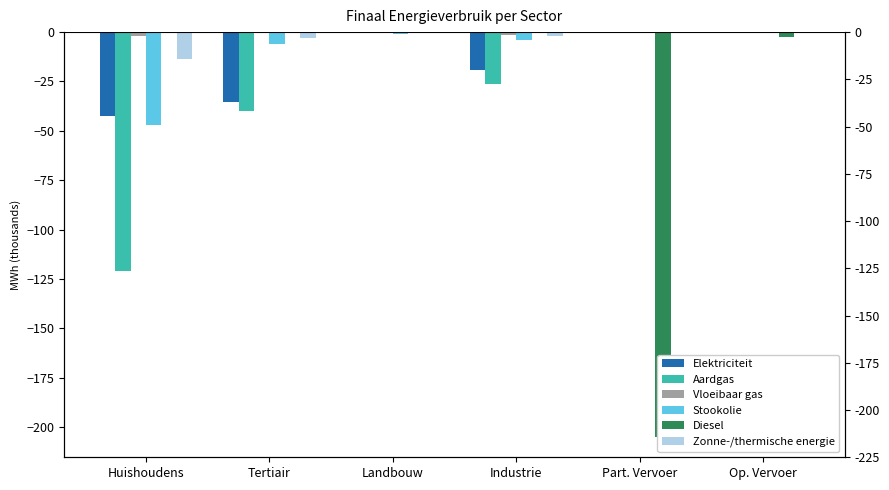

What position from the right is Part. Vervoer?

2